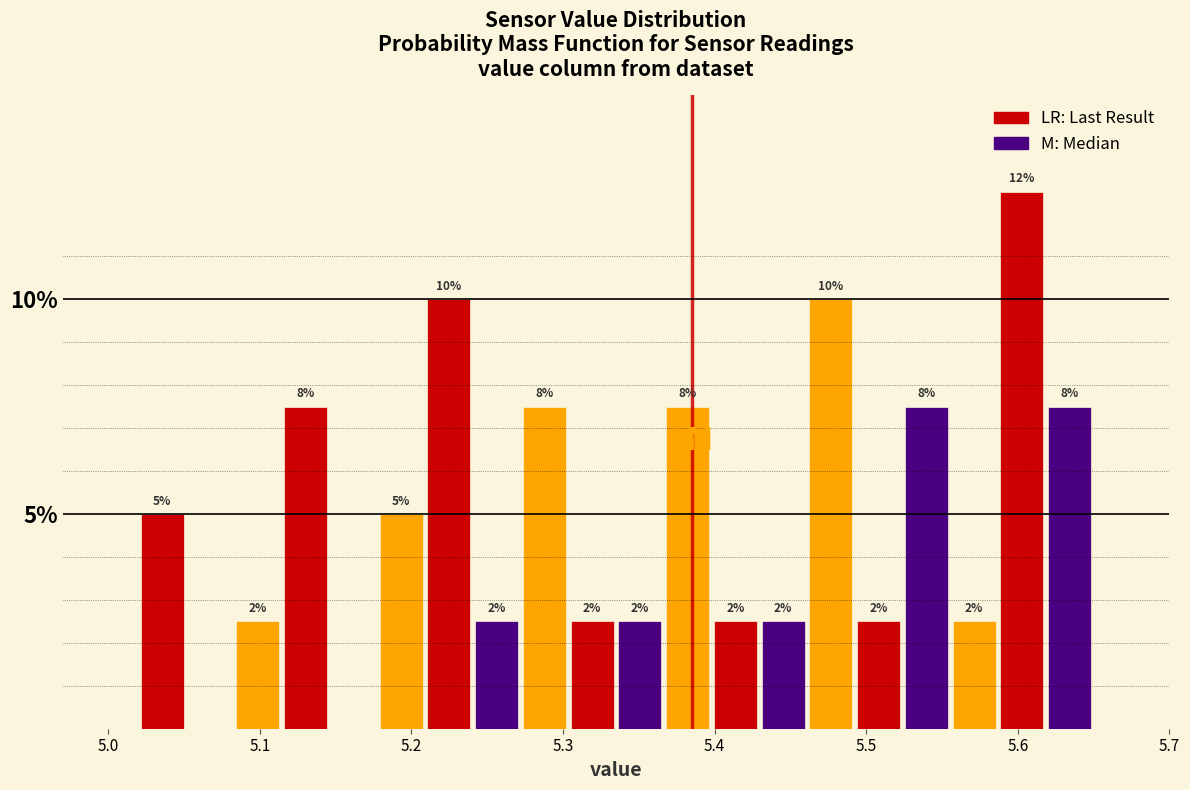

Read against the x-axis, roughly where is the centre of the tallest bar?

5.60